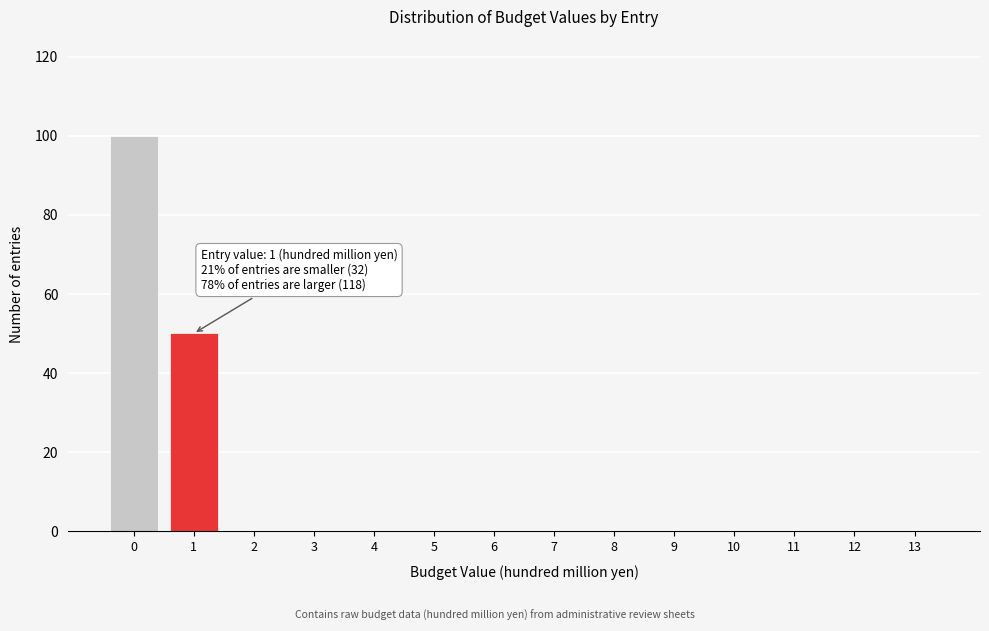

Reading right to left, extract all data points from this chart.

13=0	12=0	11=0	10=0	9=0	8=0	7=0	6=0	5=0	4=0	3=0	2=0	1=50	0=100